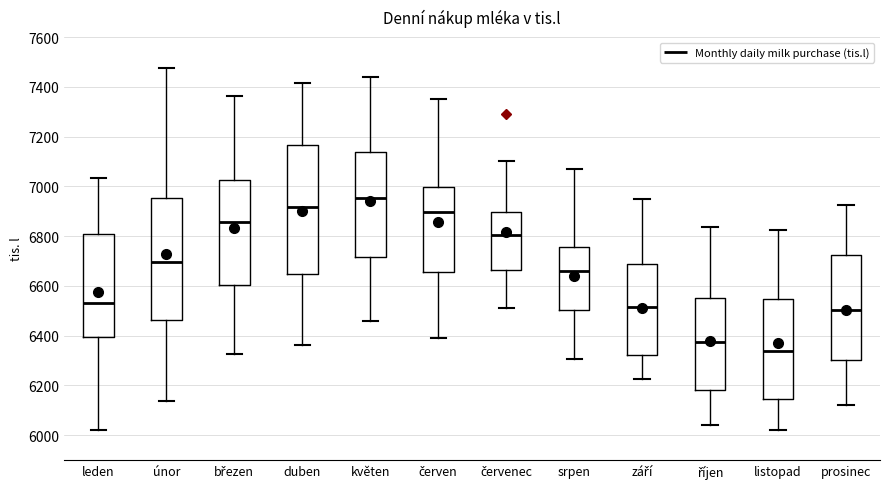

Comparing the boxes themselves (not the whiskers), which one is the tallest?

duben